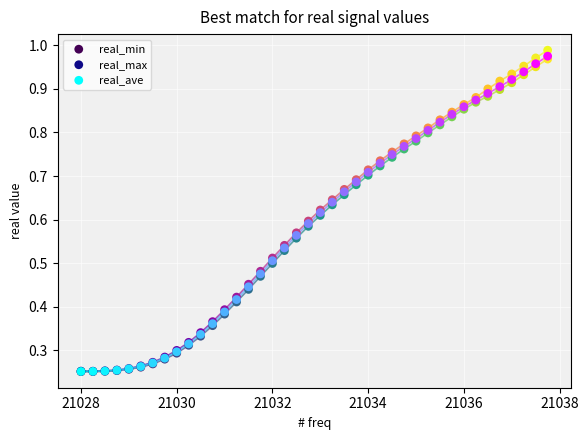

What are all the series names shown in the legend?

real_min, real_max, real_ave